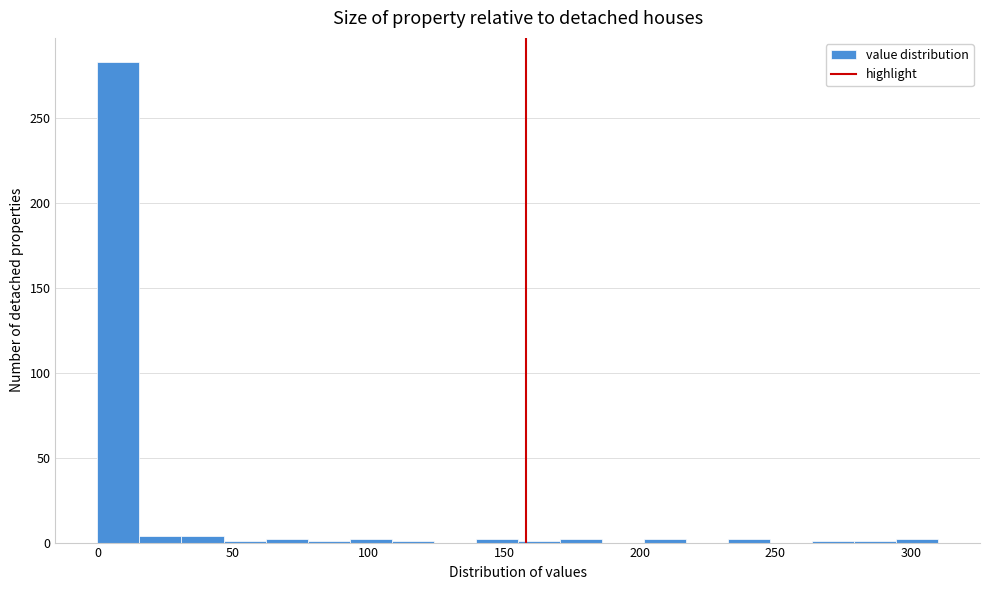

Read against the x-axis, roughly where is the centre of the tallest bar?

10